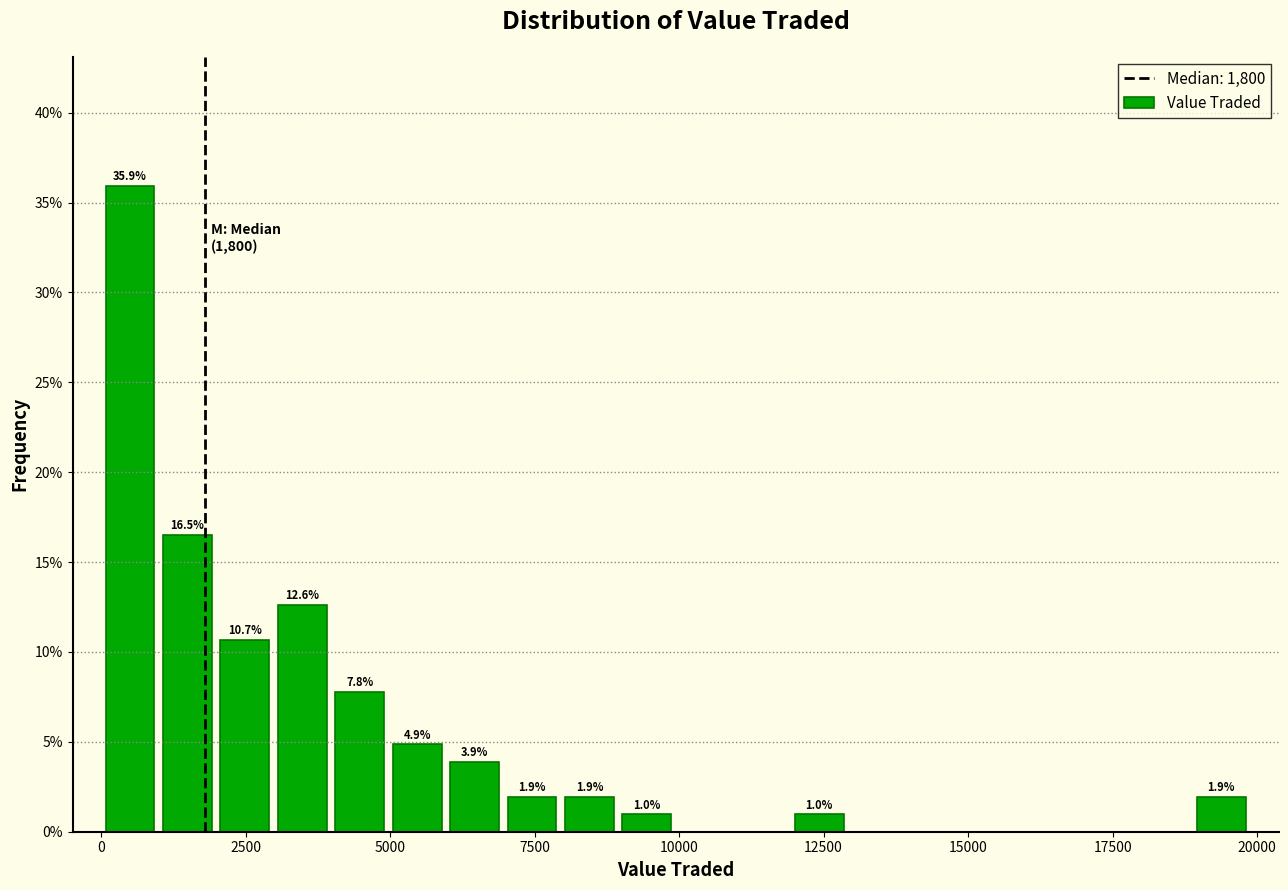

Read against the x-axis, roughly where is the centre of the tallest bar?

500